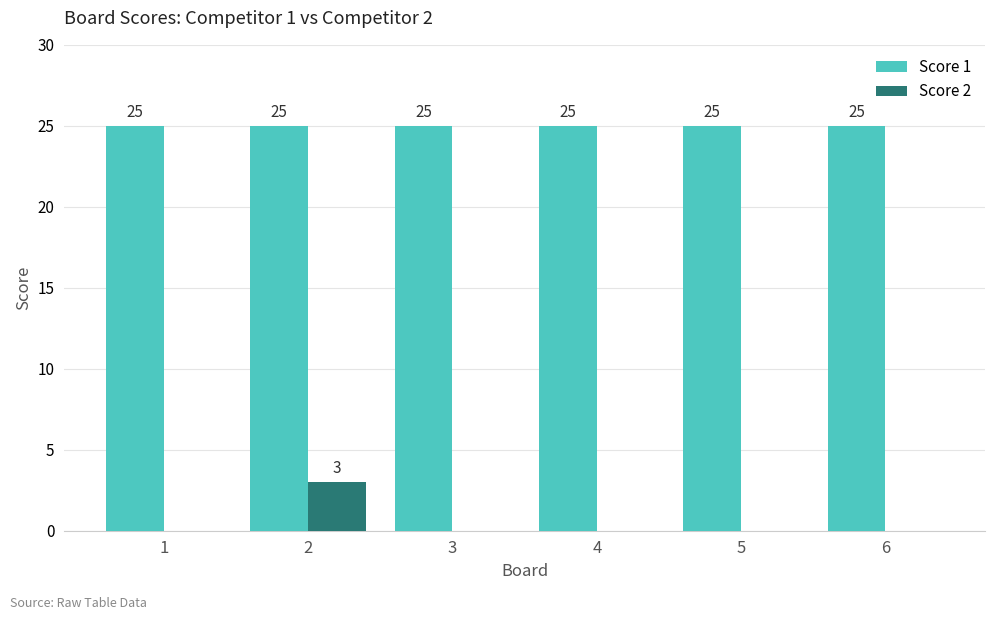

The value of Score 2 at 3 is 0. True or false?

True